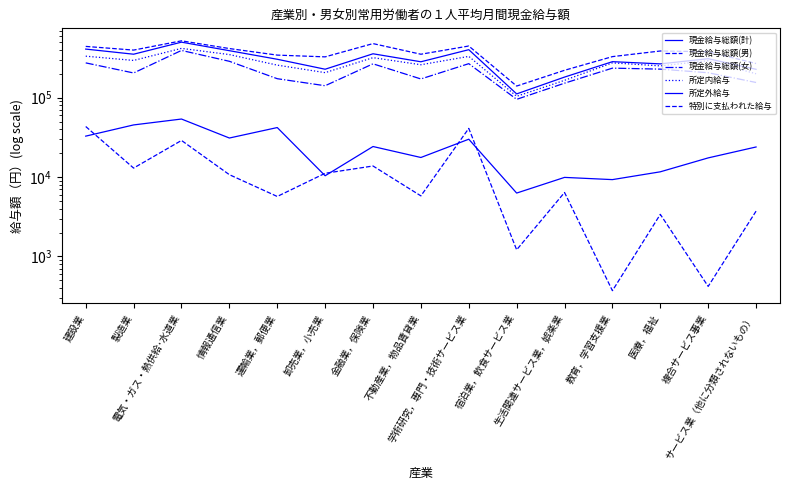

Which label corresponds to the largest value in the chart?

電気・ガス・熱供給･水道業